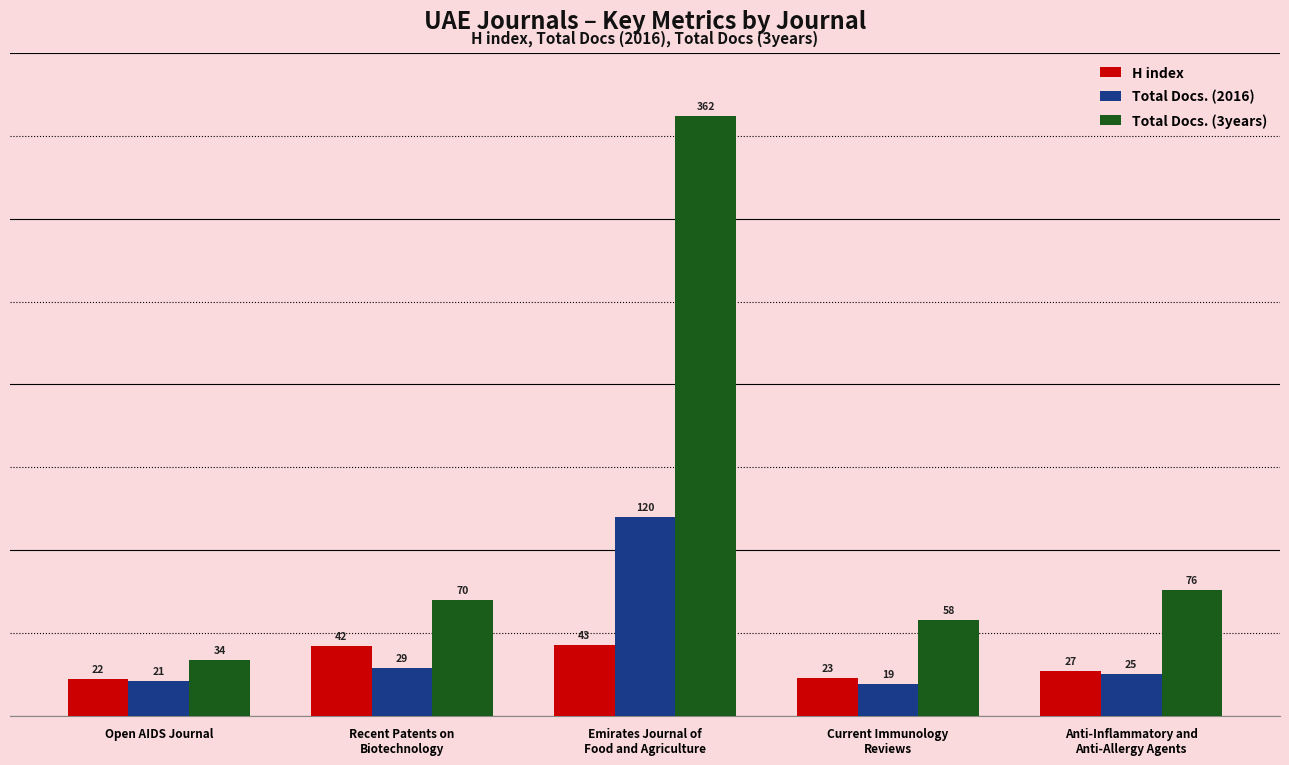

Is the value of H index at Current Immunology
Reviews greater than the value of Total Docs. (2016) at Current Immunology
Reviews?

Yes